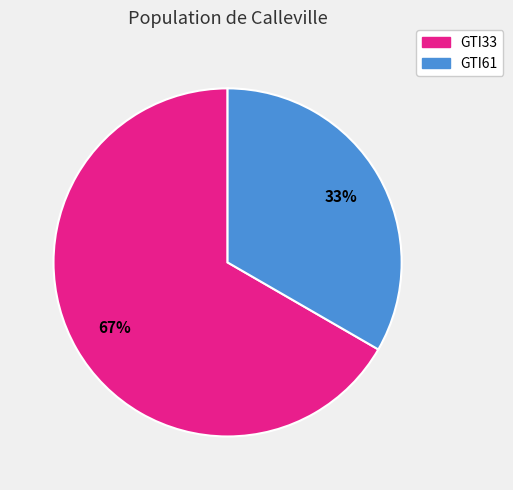

Combined, do GTI33 and GTI61 account for over 50%?

Yes